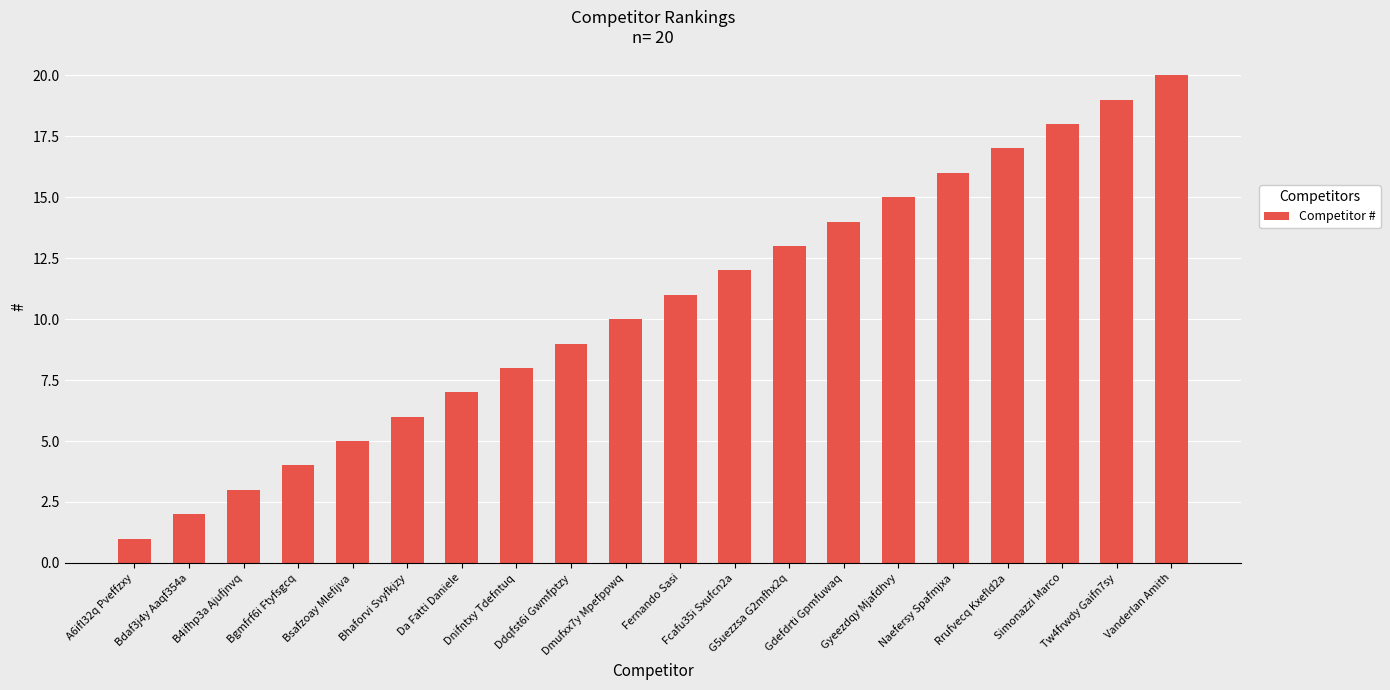

True or false: the data shows 2 at A6ifl32q Pveffzxy.

False